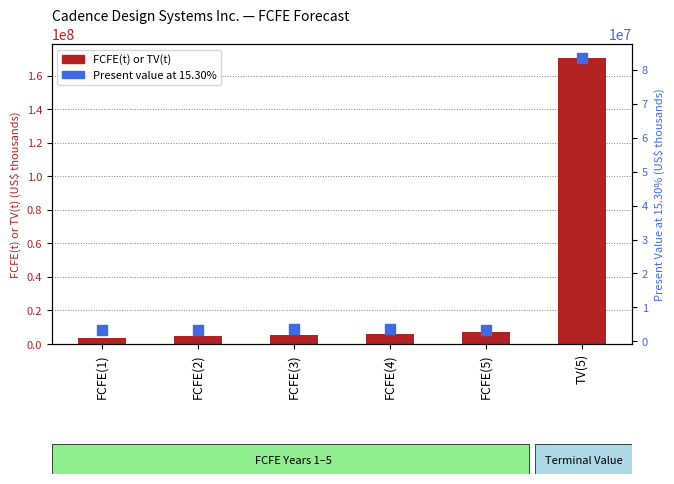

Read the Present value at 15.30% value at FCFE(3).

3543529